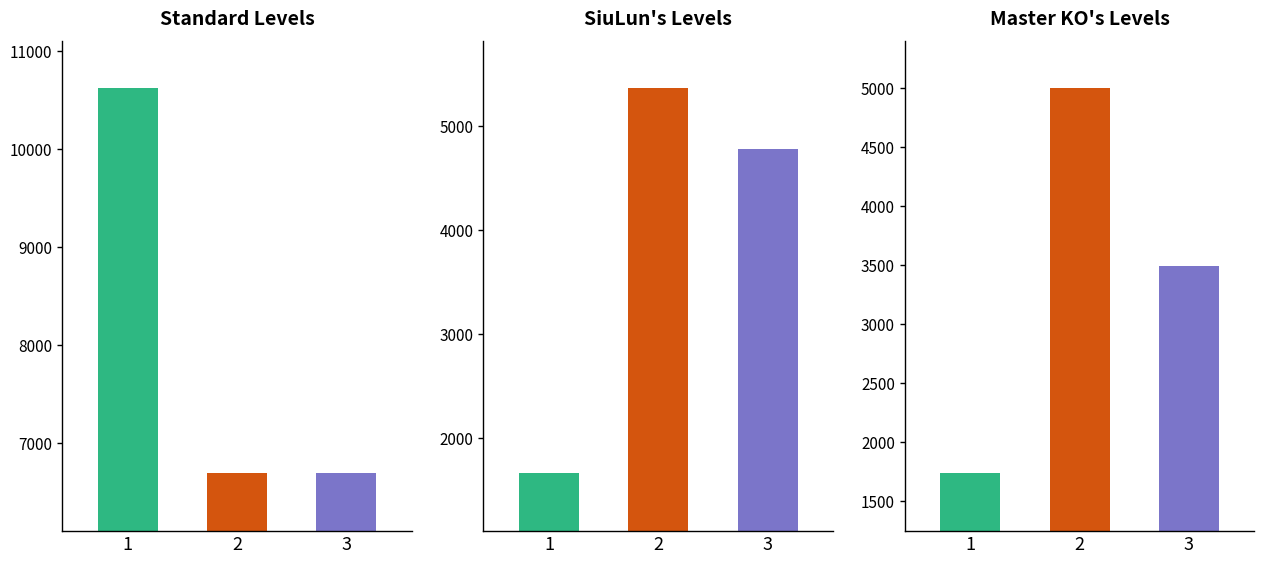

Does the chart contain stacked bars?

No